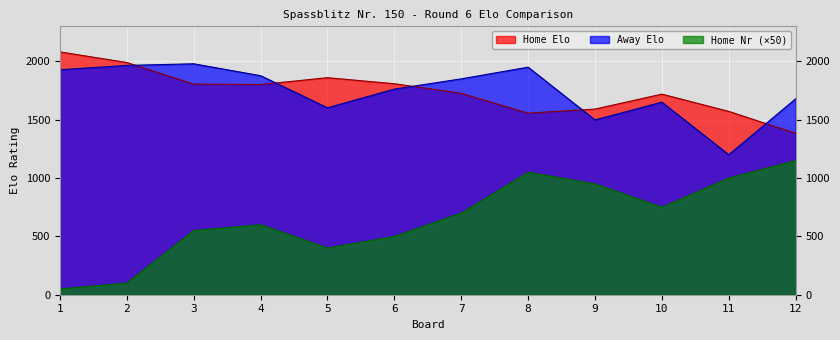

What is the sum of all Home Elo values?

20891